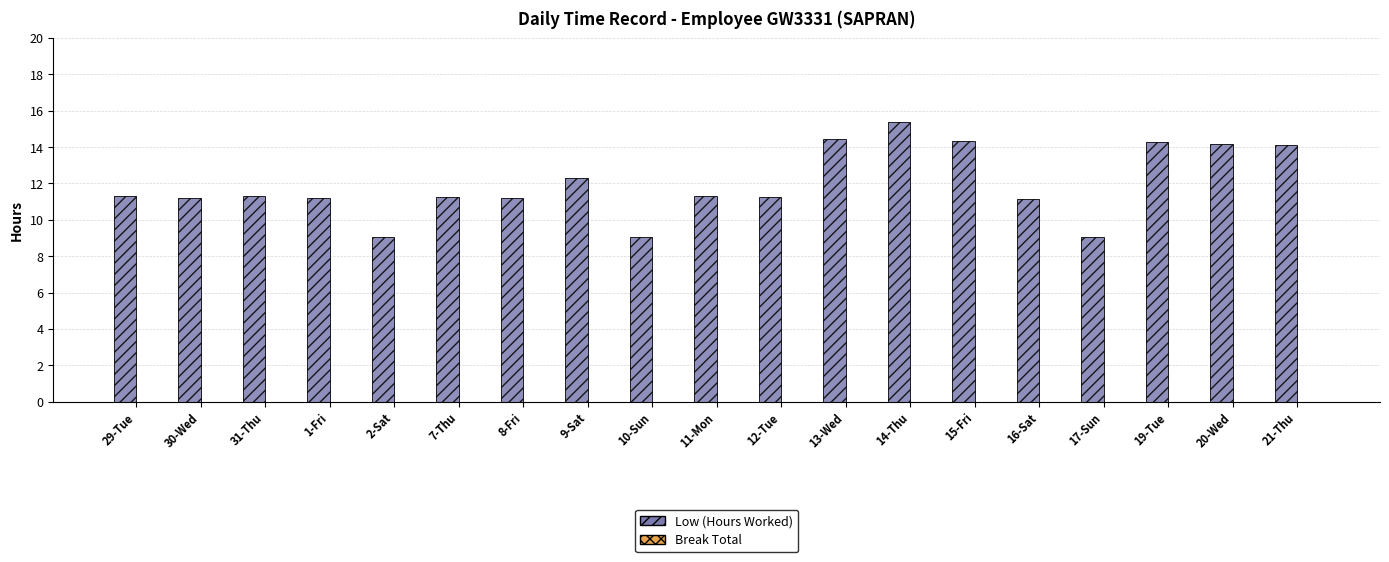

What is the difference between the maximum and minimum values?

6.3